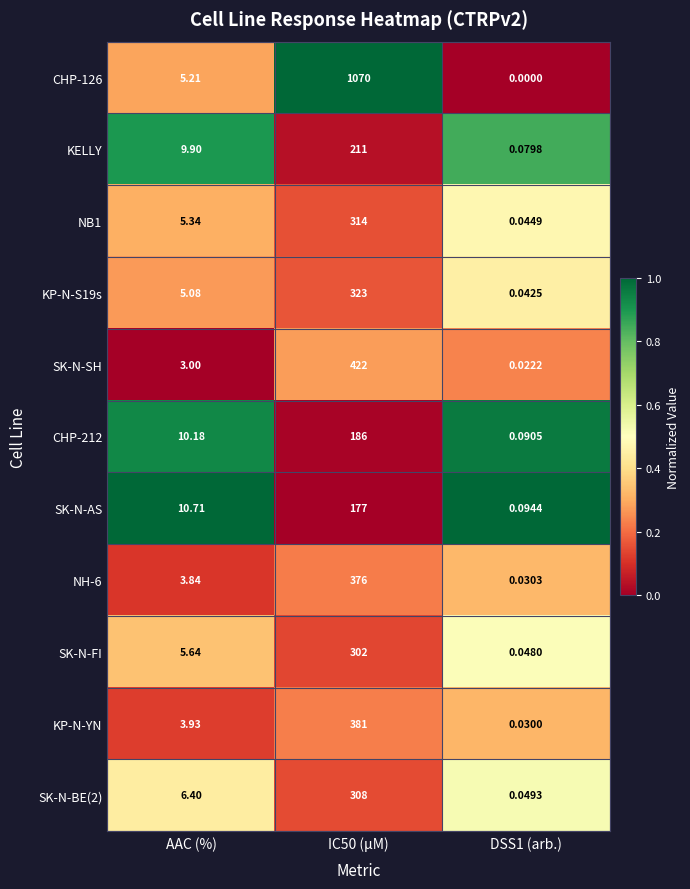

At which label is KP-N-S19s closest to 161?

AAC (%)